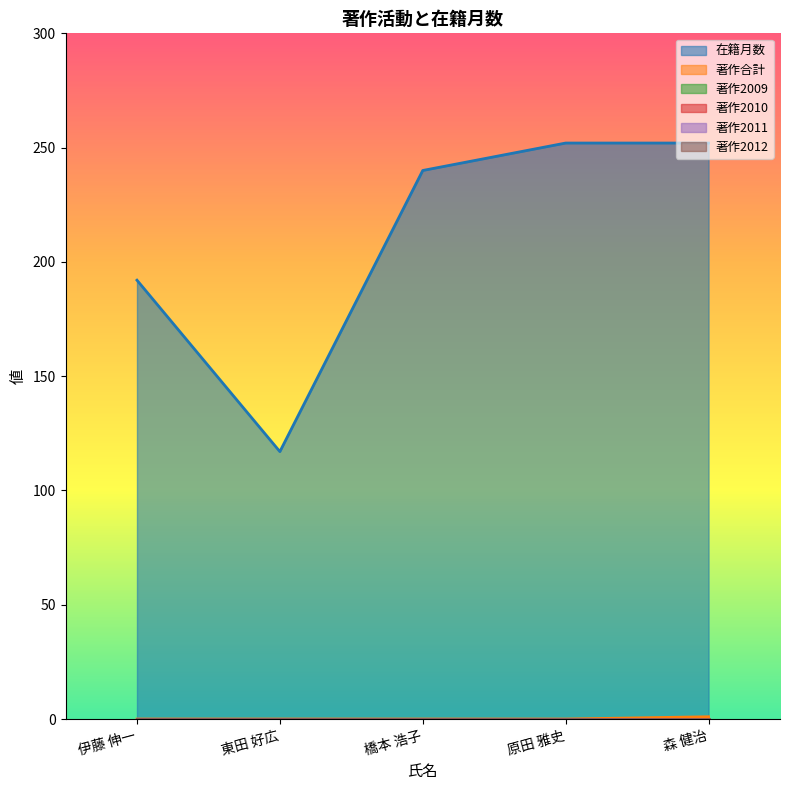

Reading right to left, extract all data points from this chart.

在籍月数: 252	252	240	117	192
著作合計: 1	0	0	0	0
著作2009: 0	0	0	0	0
著作2010: 0	0	0	0	0
著作2011: 0	0	0	0	0
著作2012: 0	0	0	0	0